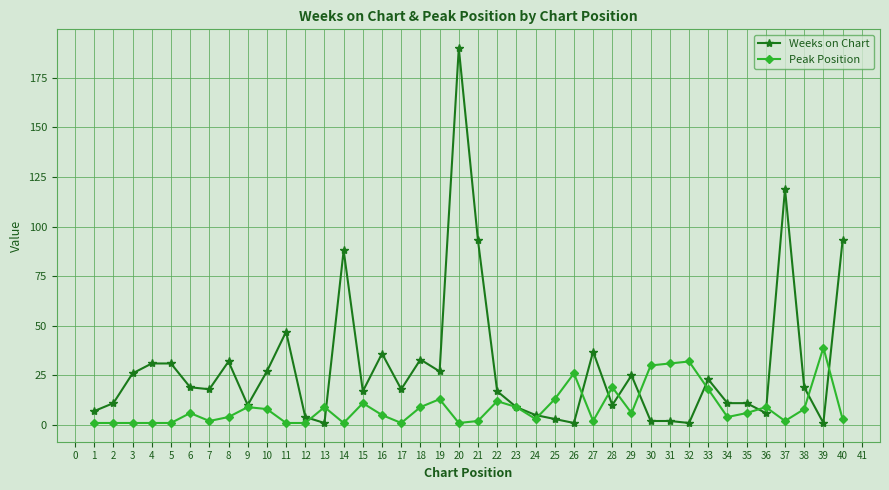

Which series changed the most between 7 and 21?

Weeks on Chart